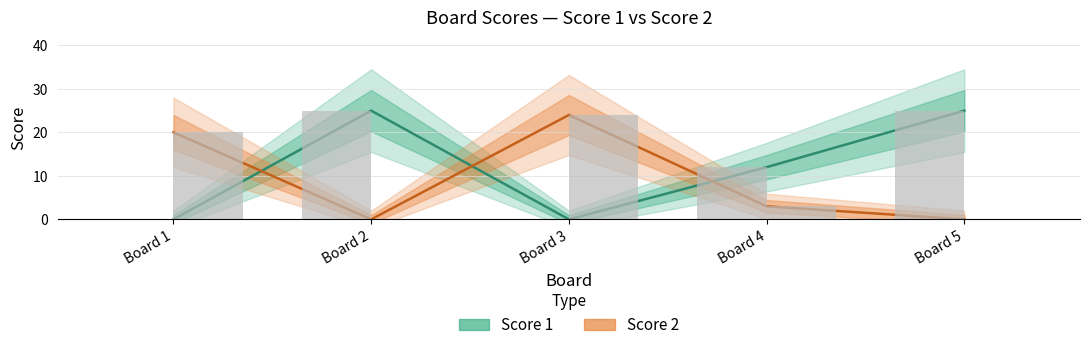

The Score 2 series shows 12 at Board 2. True or false?

False